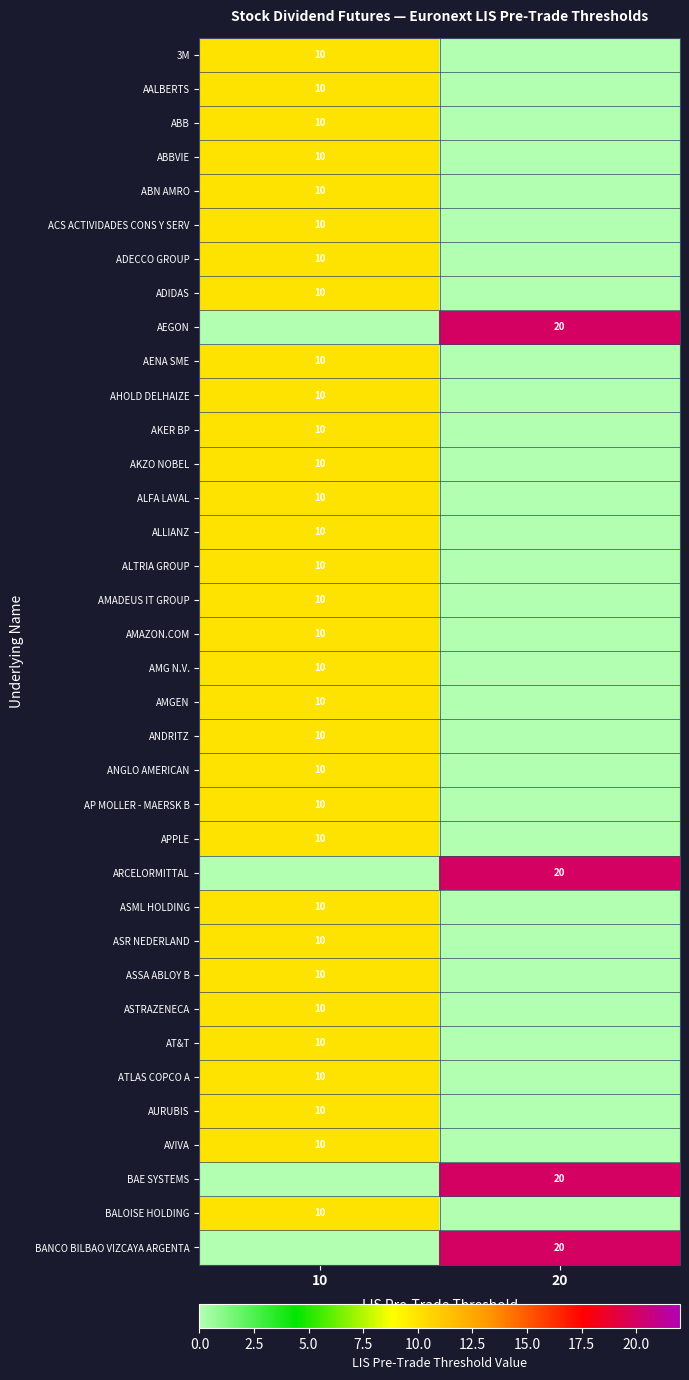

Is it true that AKER BP equals 10 at 10?

True